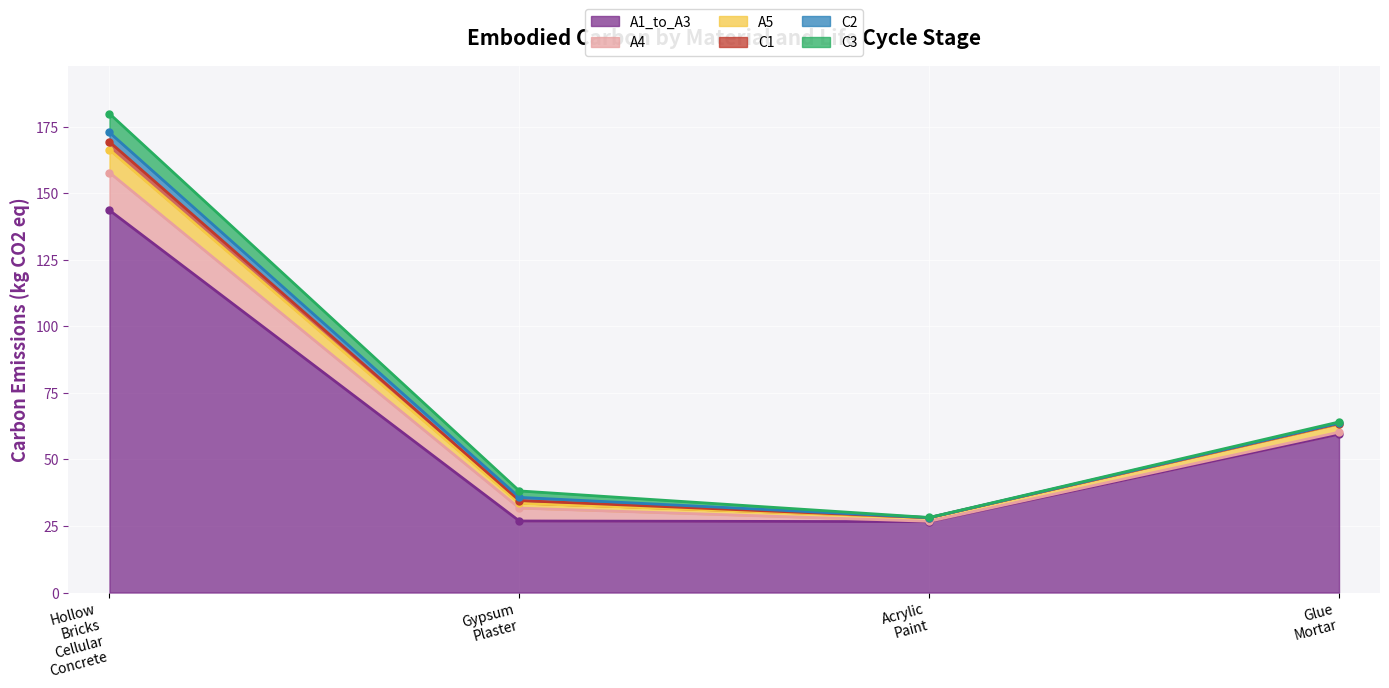

Where is A4 nearest to the value 7?

Gypsum_Plaster